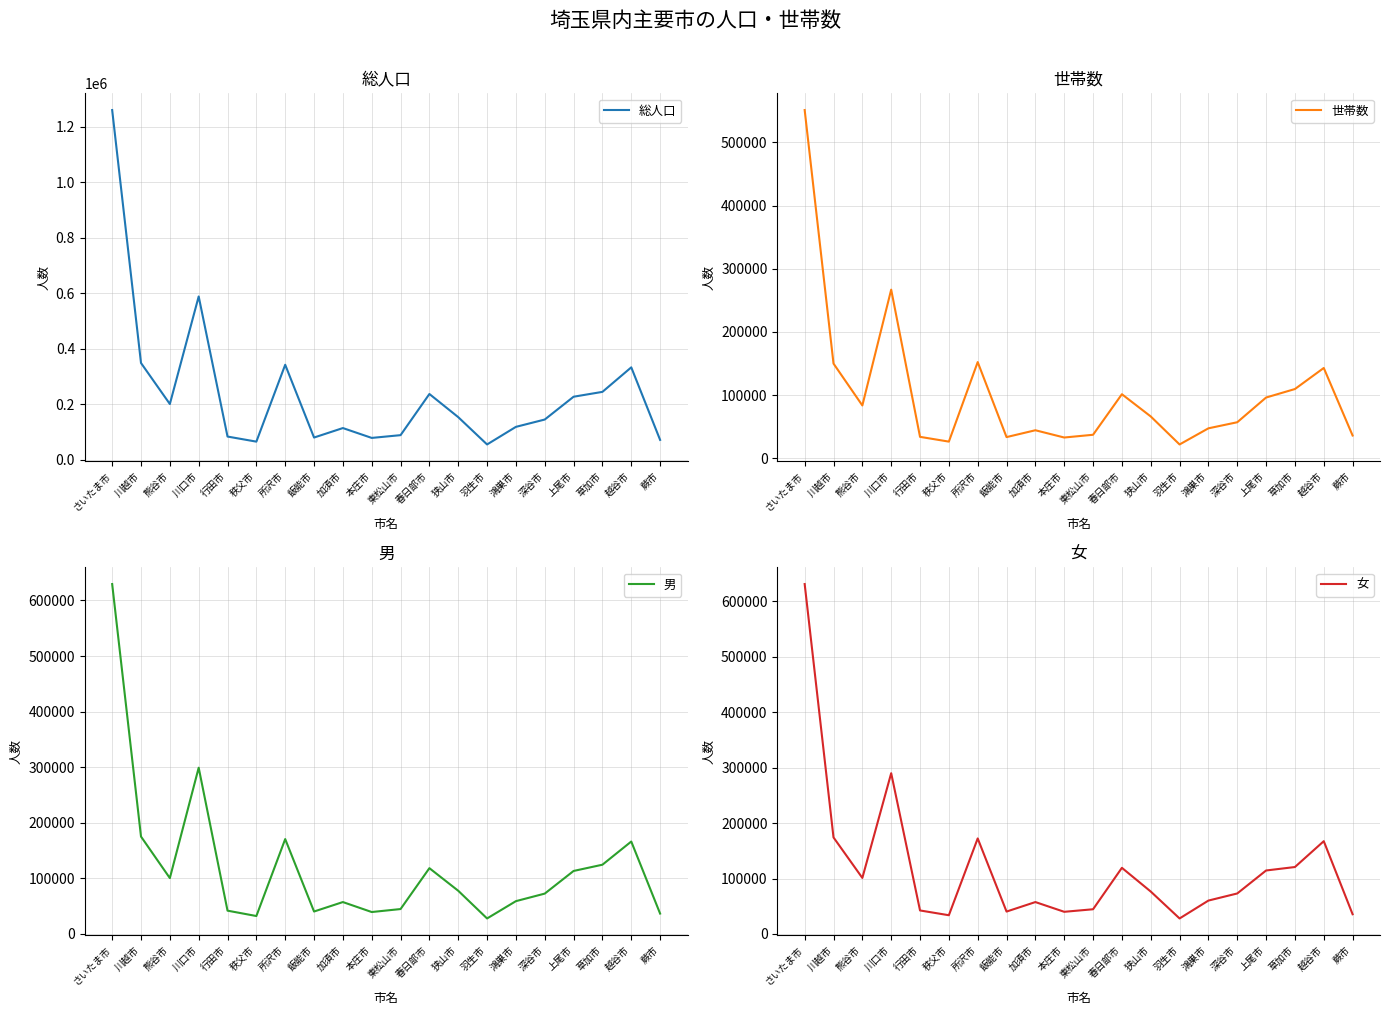

In 男, how many points are lower than both neighbors (excluding endpoints)?

5